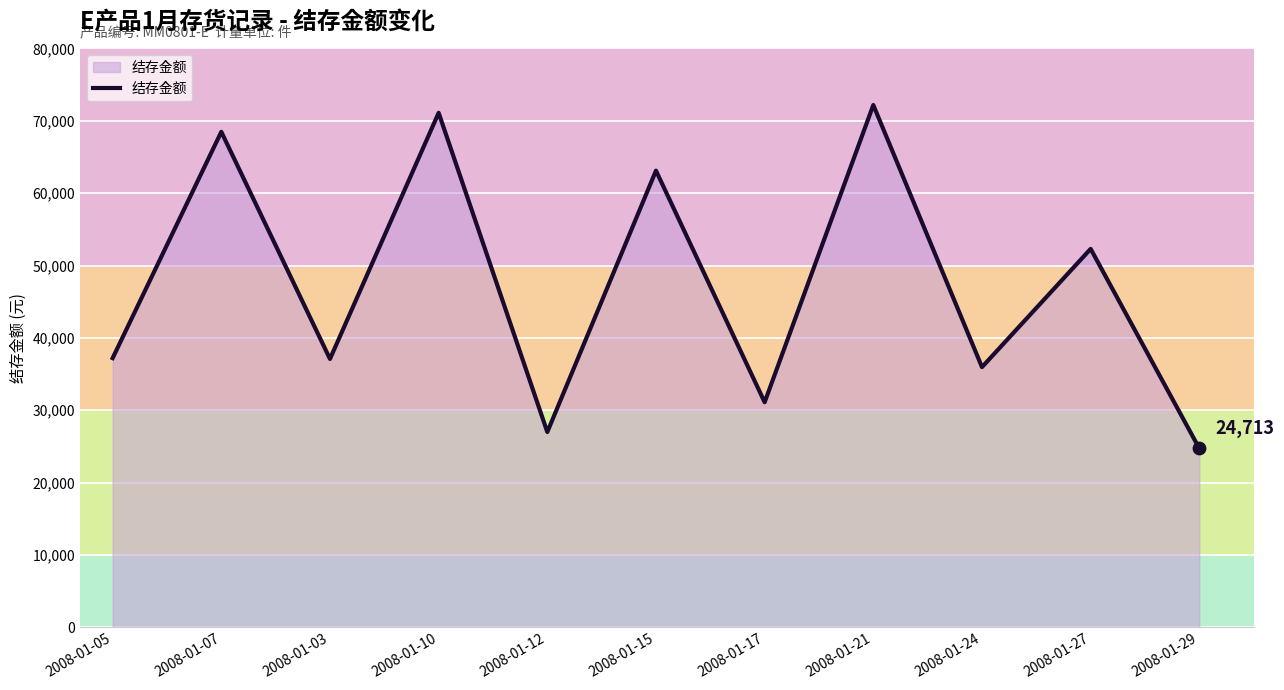

What is the ratio of the value at 2008-01-17 to the value at 2008-01-03?

0.8